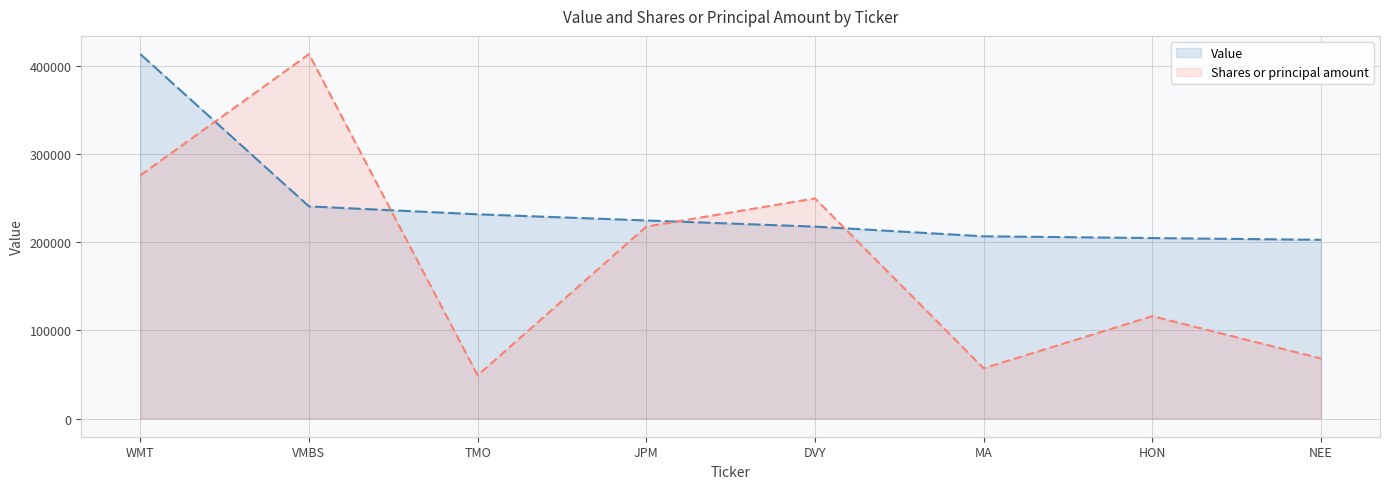

Which series has the largest total across all categories?

Value